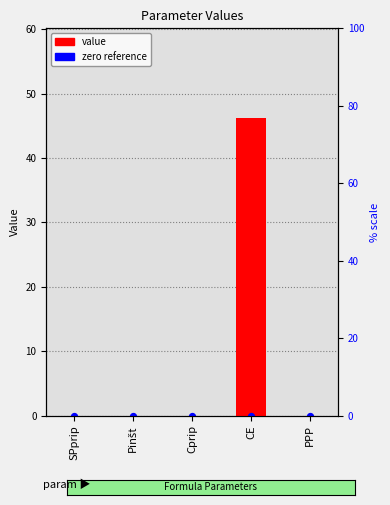

Which series reaches the maximum Y coordinate?

value